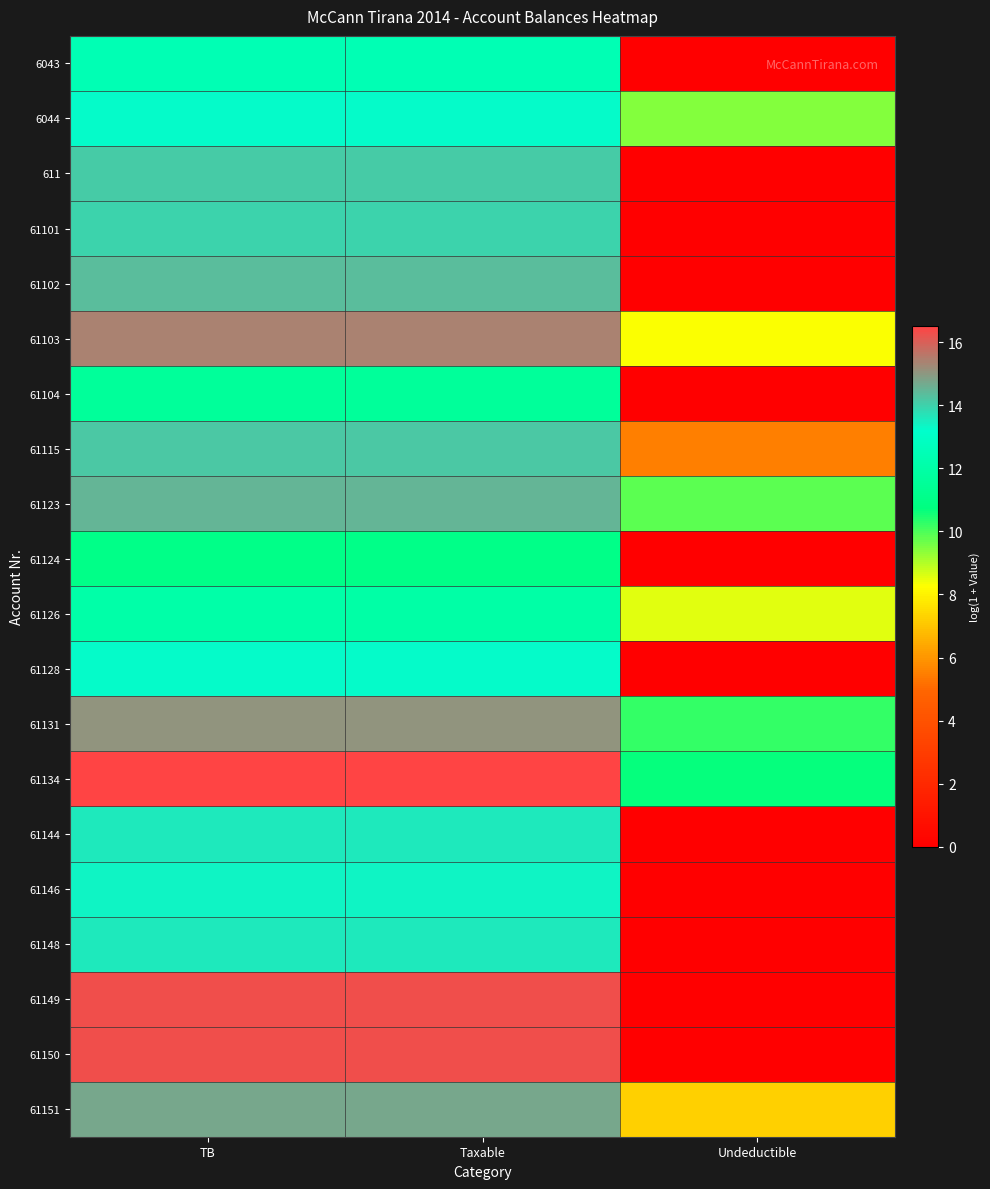

At which category is the sum across all series the highest?

TB